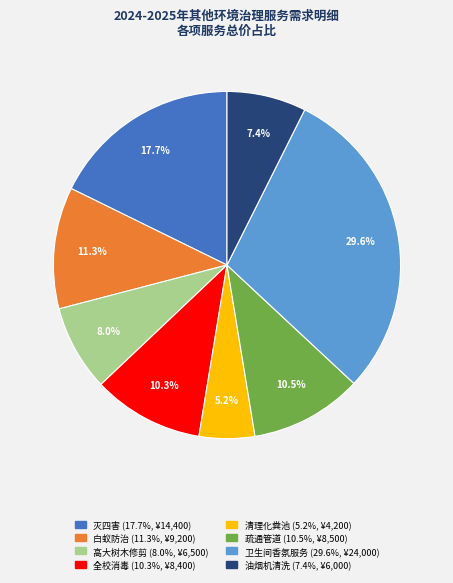

To the nearest percent, what is the difference between the largest and smallest slice percentages?

24%